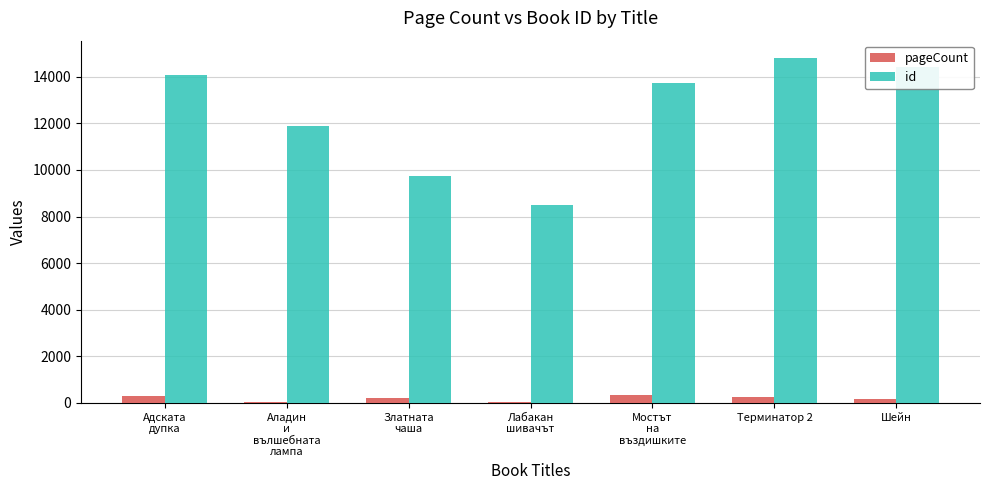

At which label does id reach its peak?

Терминатор 2